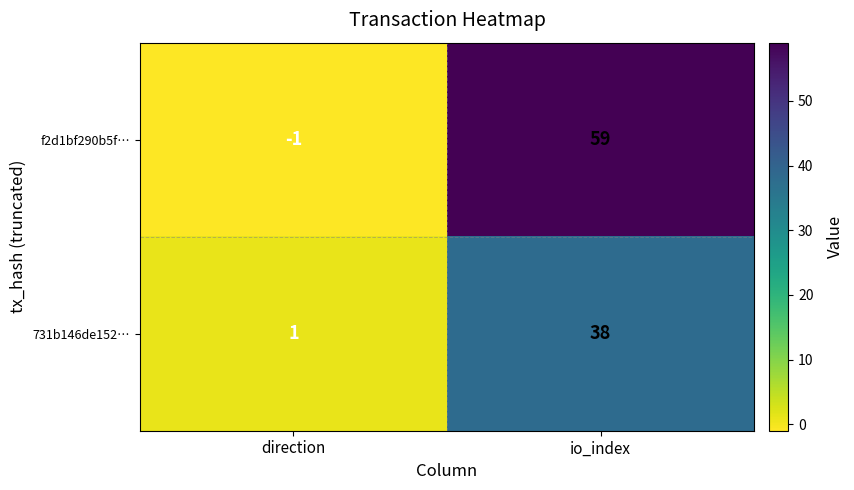

What is the sum of all 731b146de152… values?

39